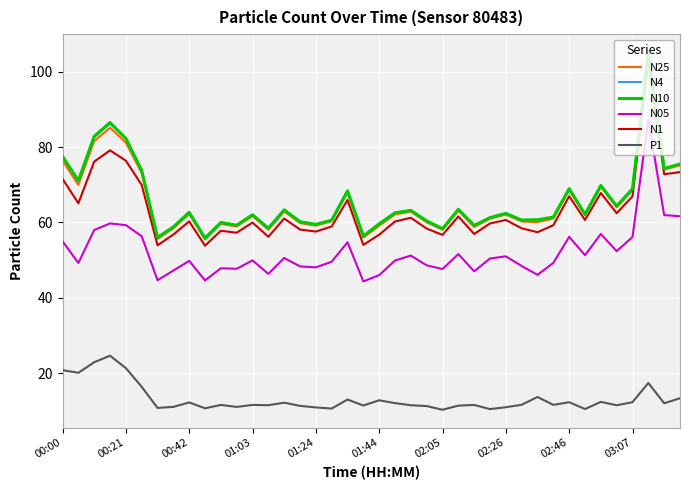

What is the average value of the P1 series?

13.2